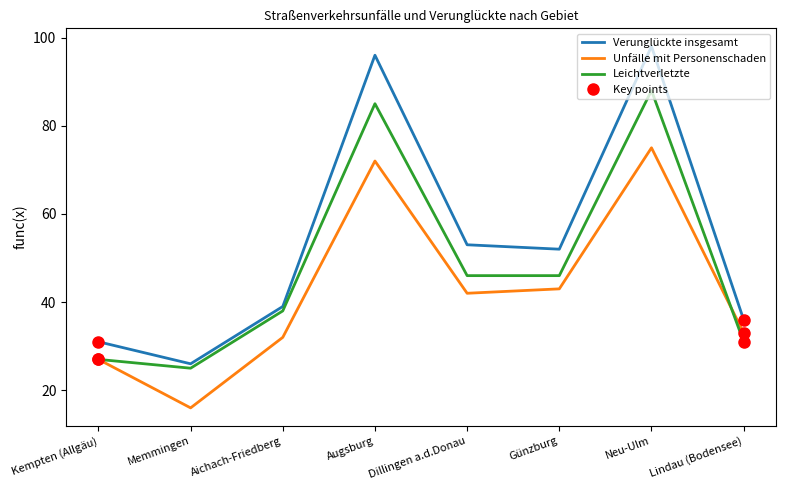

Reading right to left, what are all the values shown in this chart?

Verunglückte insgesamt: Lindau (Bodensee)=36	Neu-Ulm=98	Günzburg=52	Dillingen a.d.Donau=53	Augsburg=96	Aichach-Friedberg=39	Memmingen=26	Kempten (Allgäu)=31
Unfälle mit Personenschaden: Lindau (Bodensee)=33	Neu-Ulm=75	Günzburg=43	Dillingen a.d.Donau=42	Augsburg=72	Aichach-Friedberg=32	Memmingen=16	Kempten (Allgäu)=27
Leichtverletzte: Lindau (Bodensee)=31	Neu-Ulm=88	Günzburg=46	Dillingen a.d.Donau=46	Augsburg=85	Aichach-Friedberg=38	Memmingen=25	Kempten (Allgäu)=27